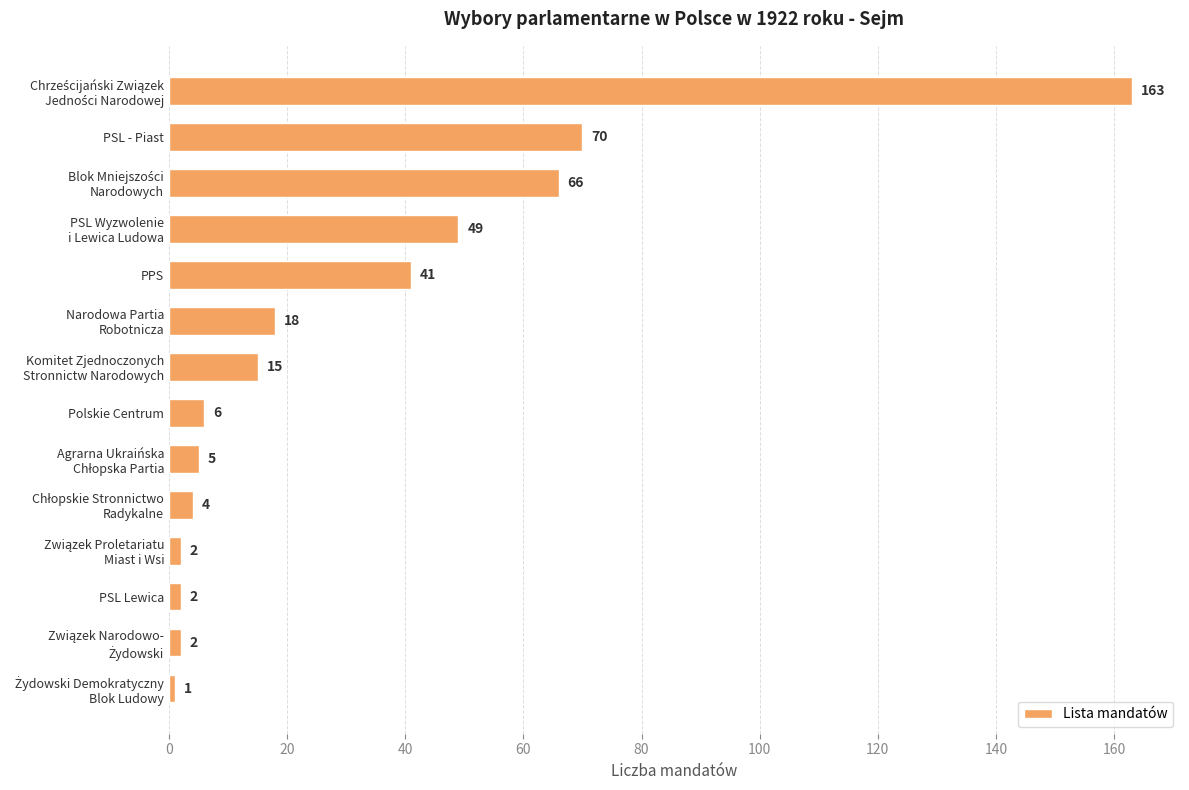

What is the greatest value displayed?

163